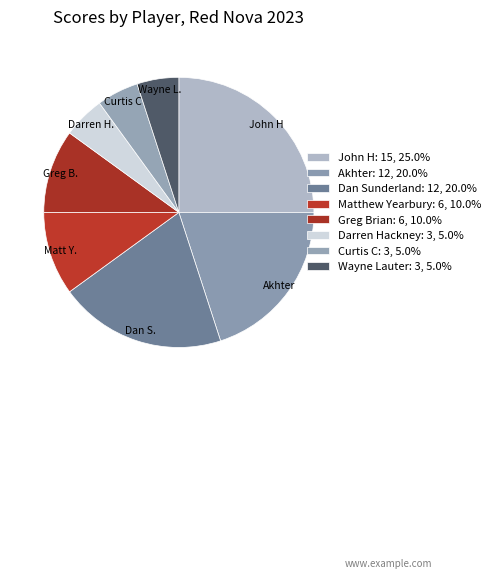

How many segments does this pie chart have?

8